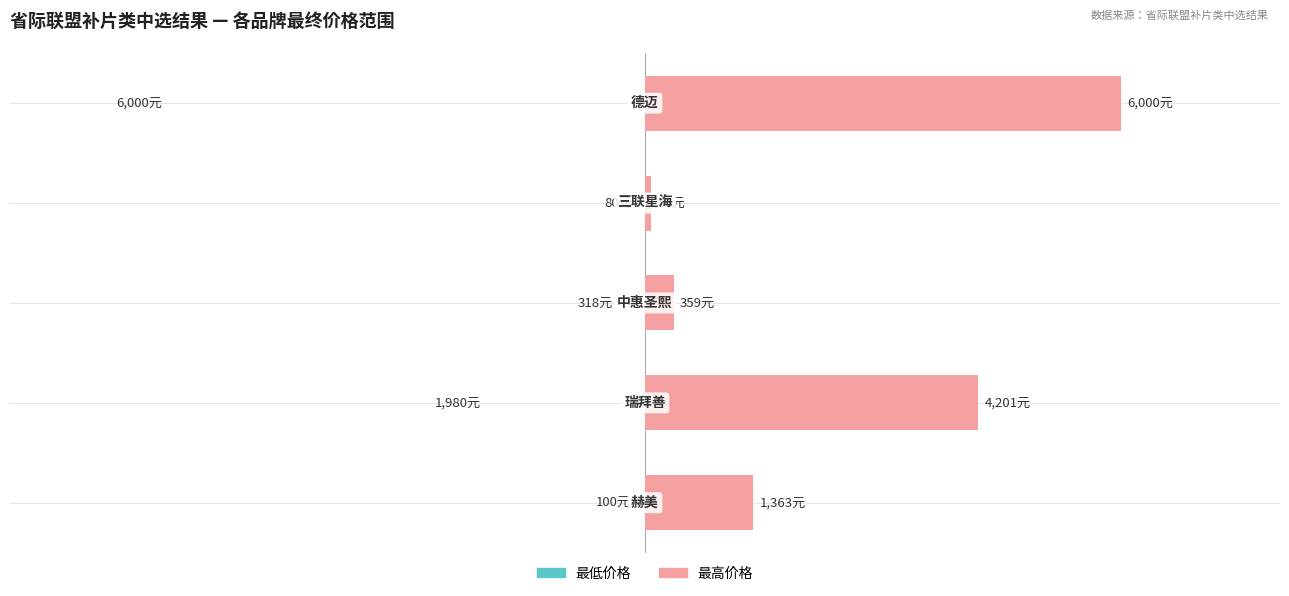

Read the 最高价格 value at 2.

359.2